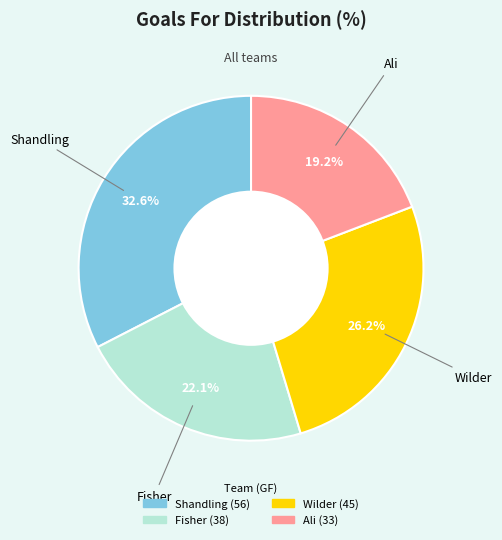

To the nearest percent, what portion does Ali represent?

19%